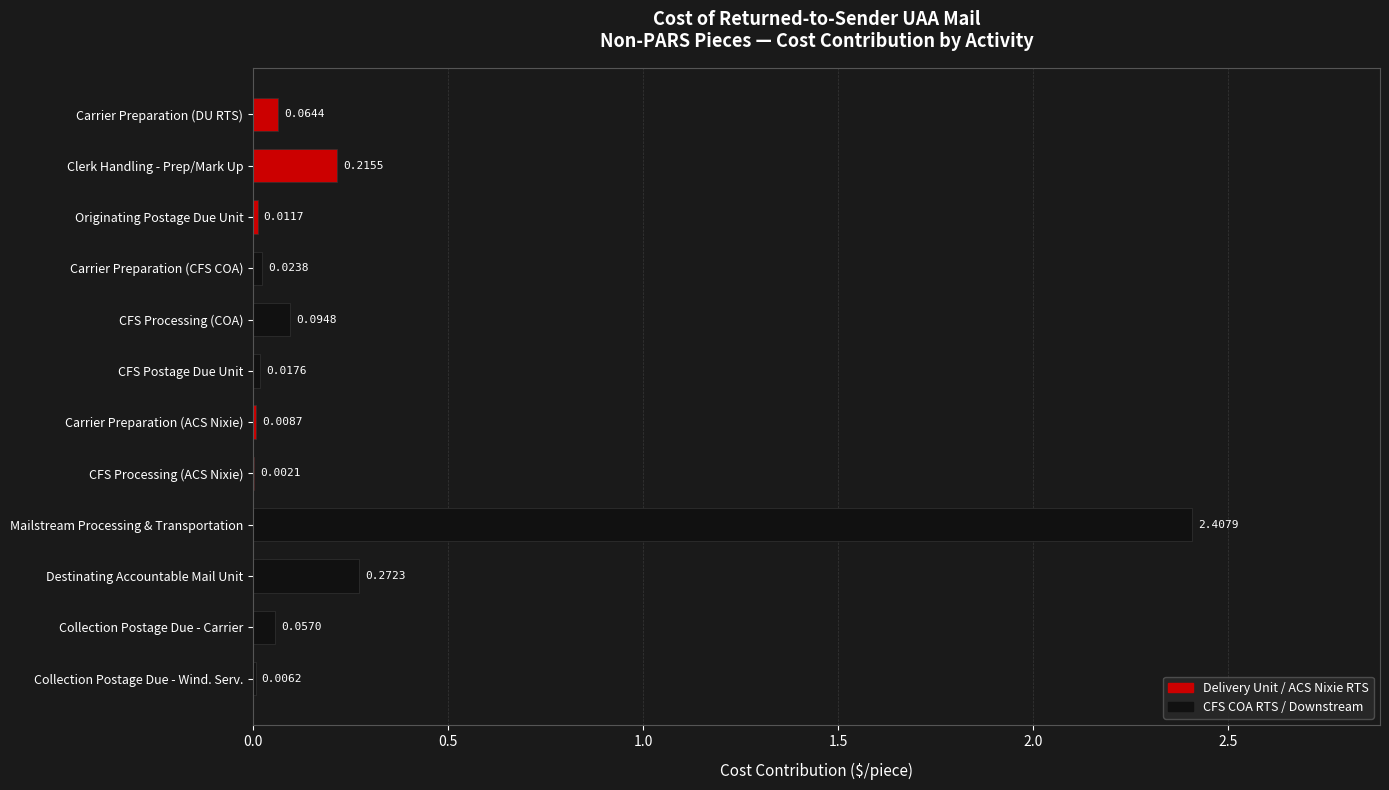

What is the sum of all values?

3.2